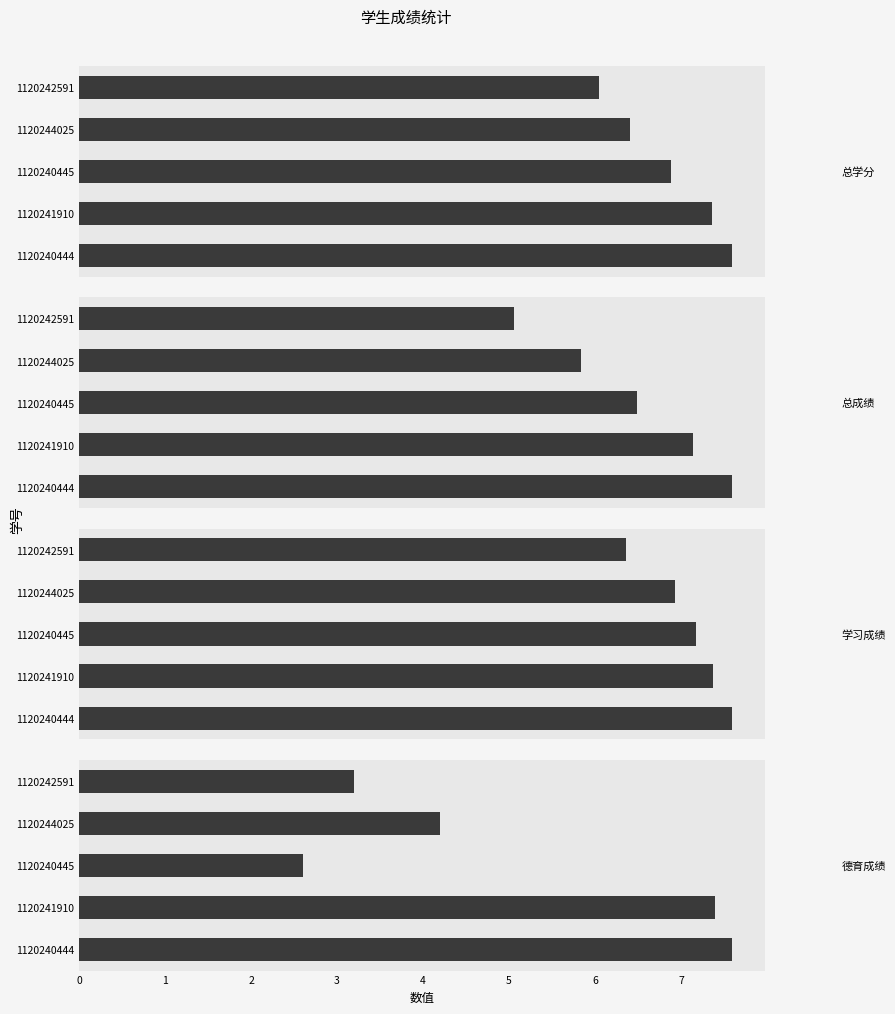

How many series are shown in this chart?

4